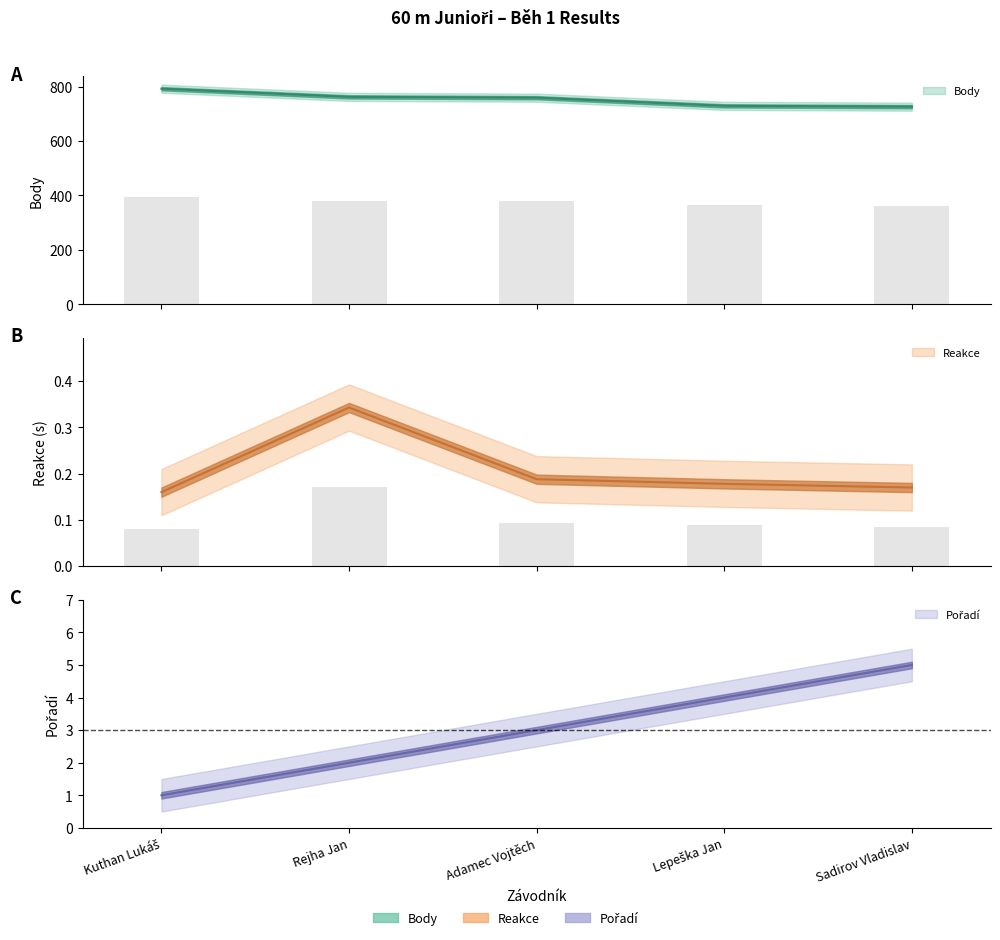

Is it true that Reakce equals 0.2 at Kuthan Lukáš?

True